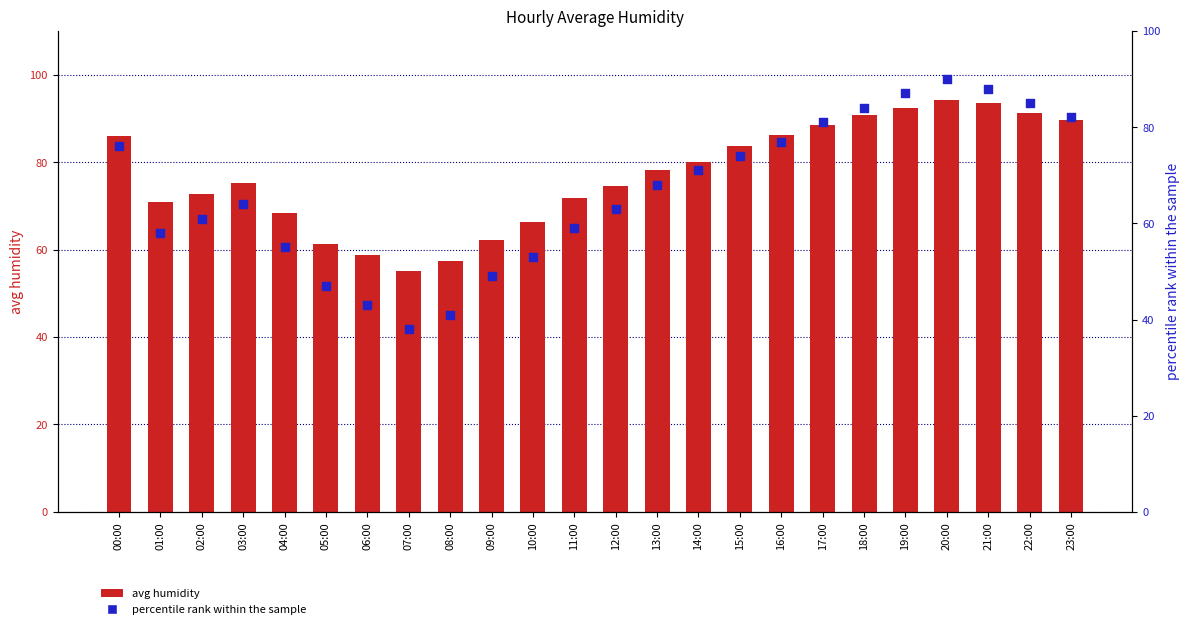

Which series contains the lowest Y value?

percentile rank within the sample